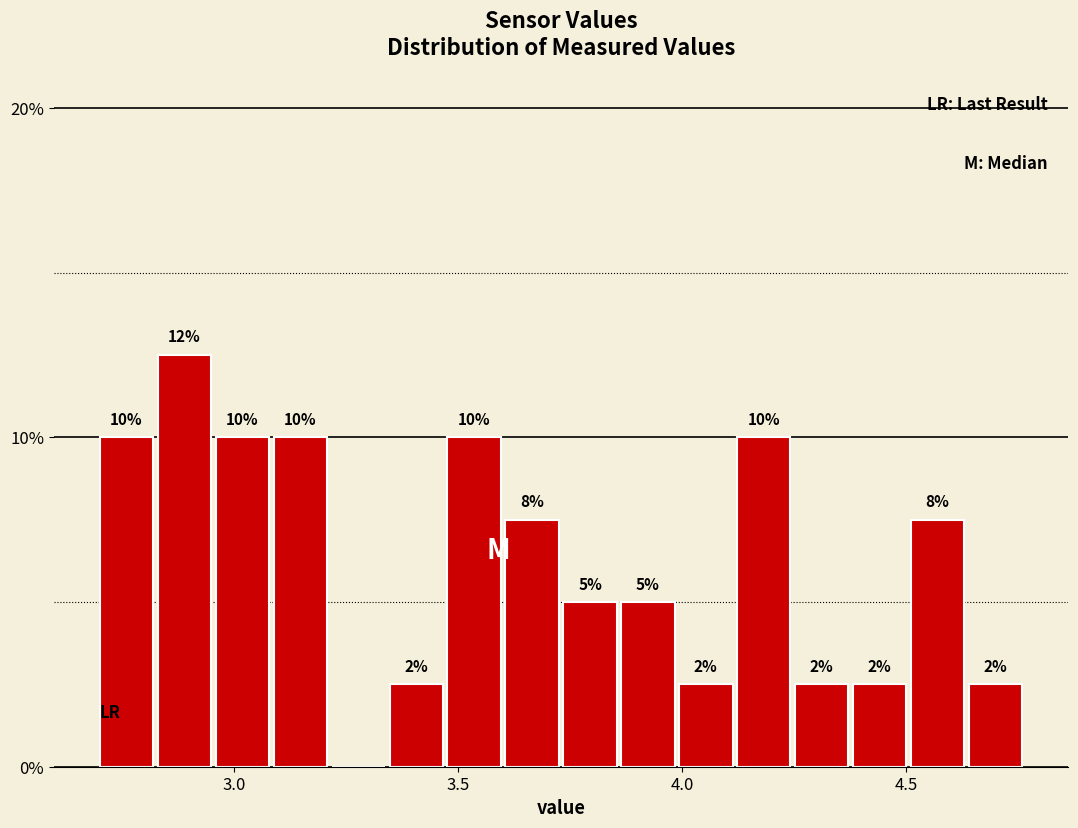

Around what value on the x-axis is the tallest bar? Give the approximate position of its centre, as read against the axis.

2.90